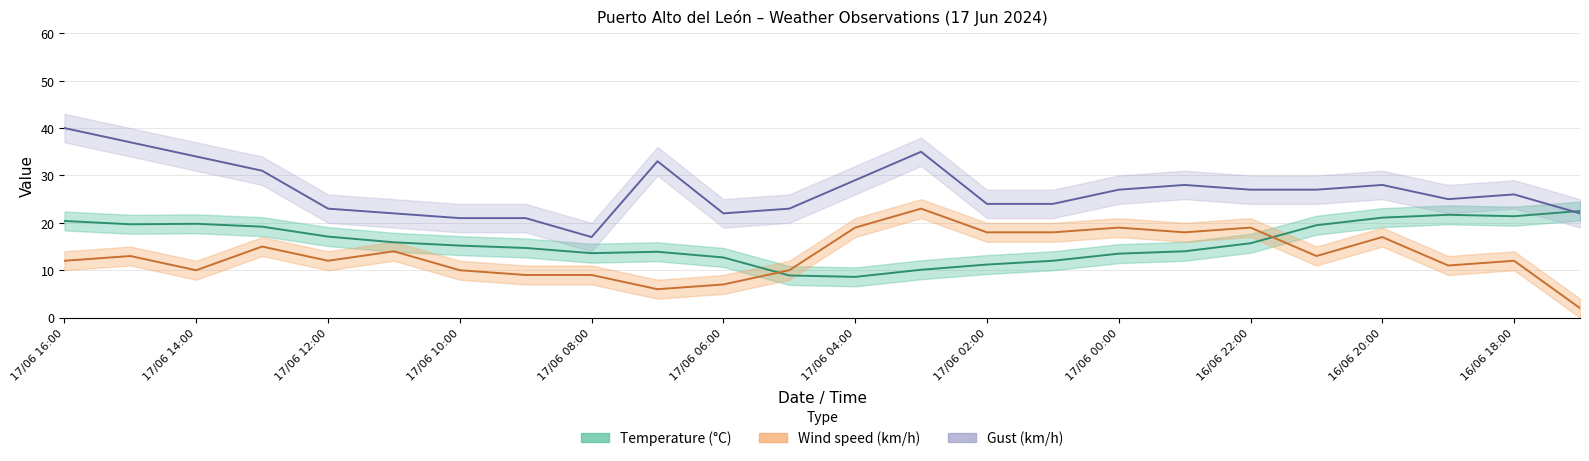

Which series has the largest total across all categories?

Gust (km/h)